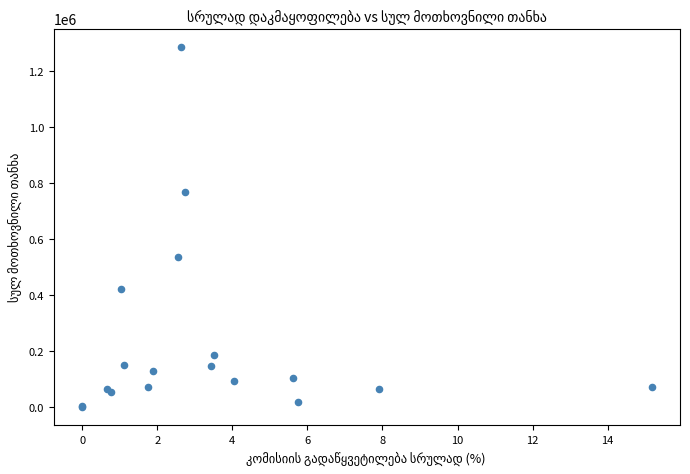

What Y value in the scatter plot is closest to 644369?

535629.8